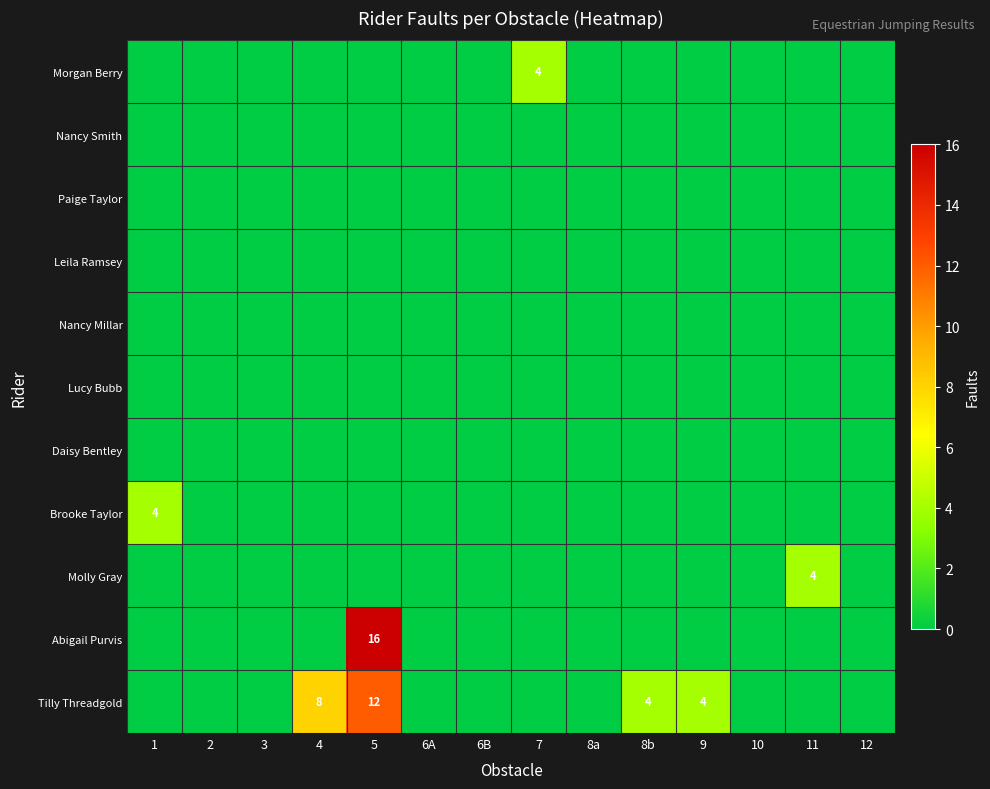

At which category is the sum across all series the highest?

5